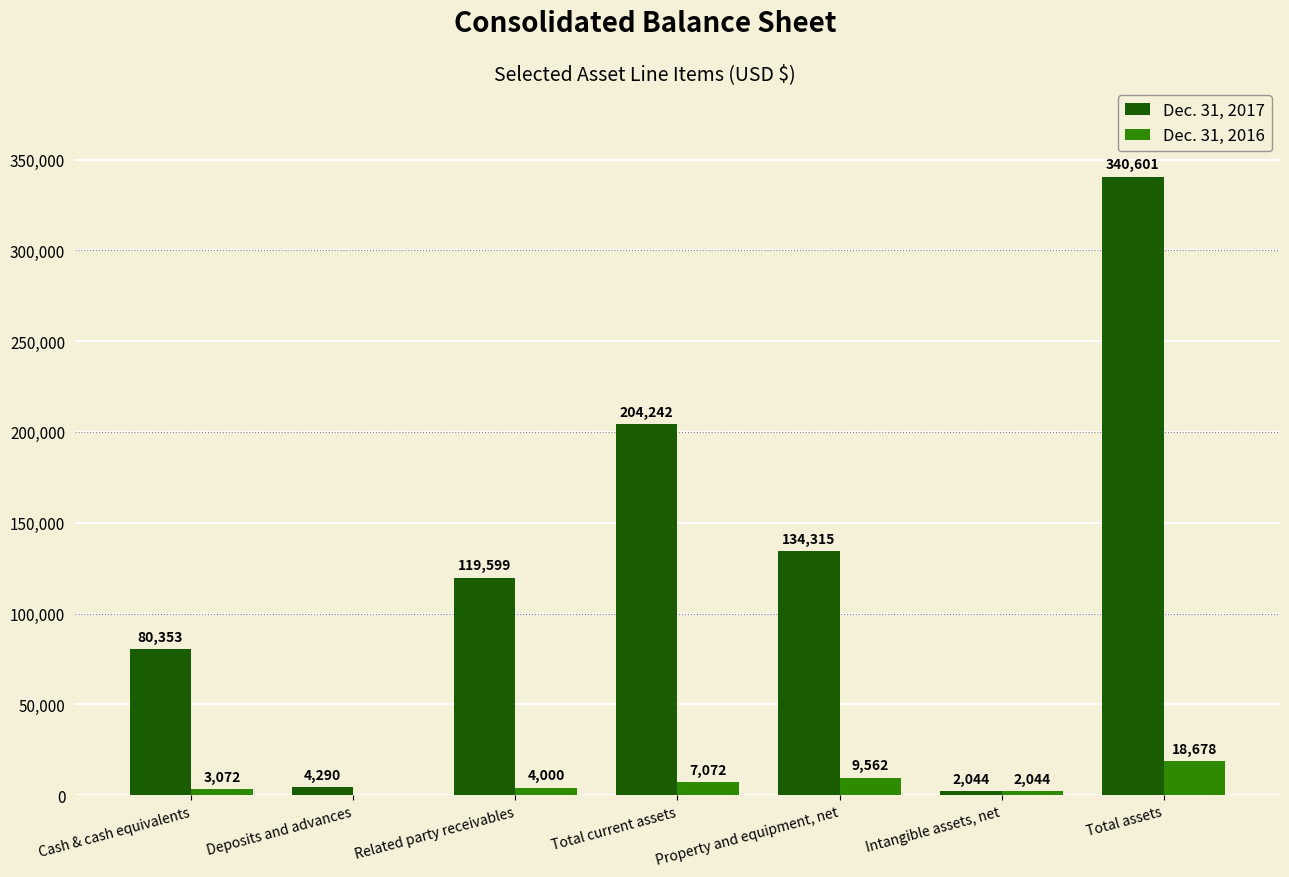

At which label is Dec. 31, 2017 closest to 171322?

Total current assets